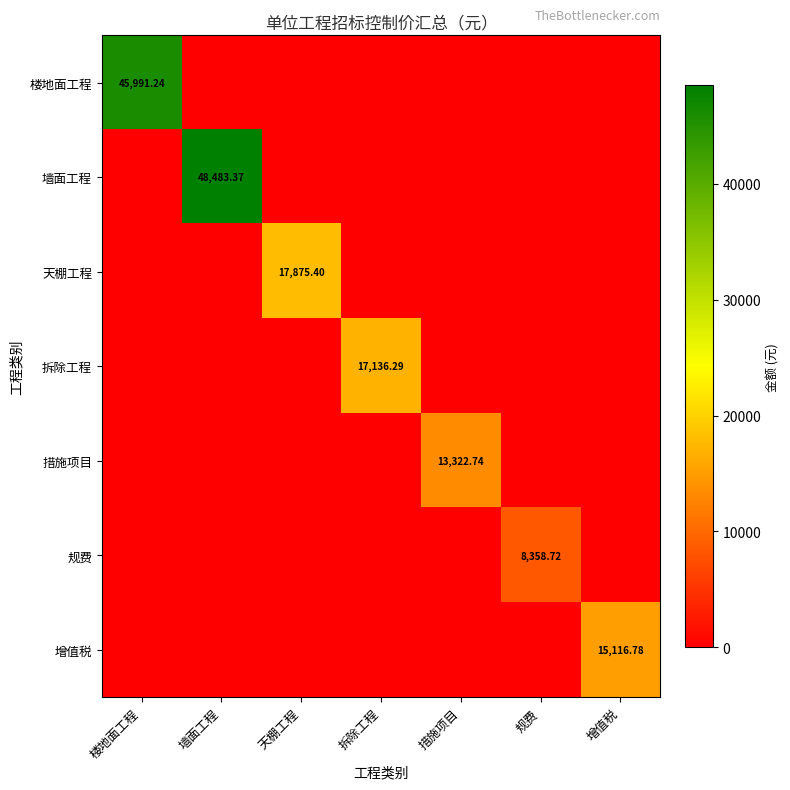

Is the value of 措施项目 at 拆除工程 greater than the value of 增值税 at 天棚工程?

No